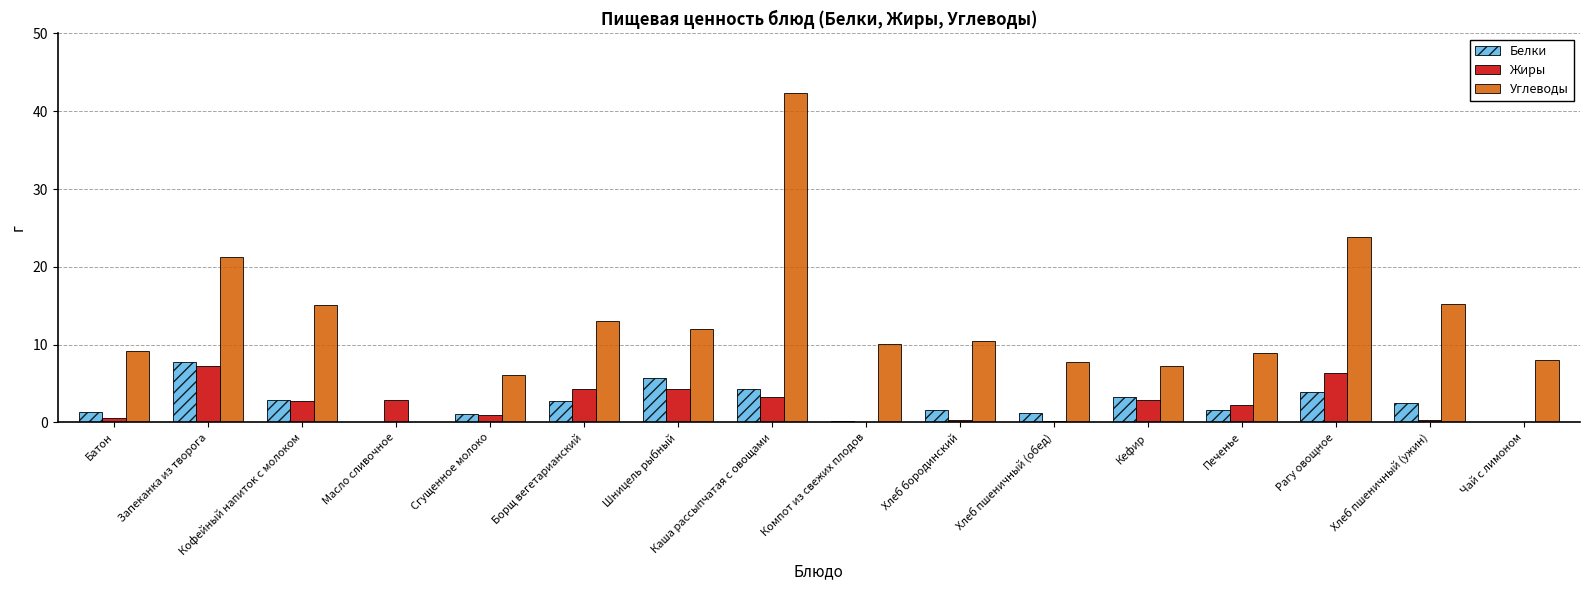

What is the total value across all series at Запеканка из творога?

36.3